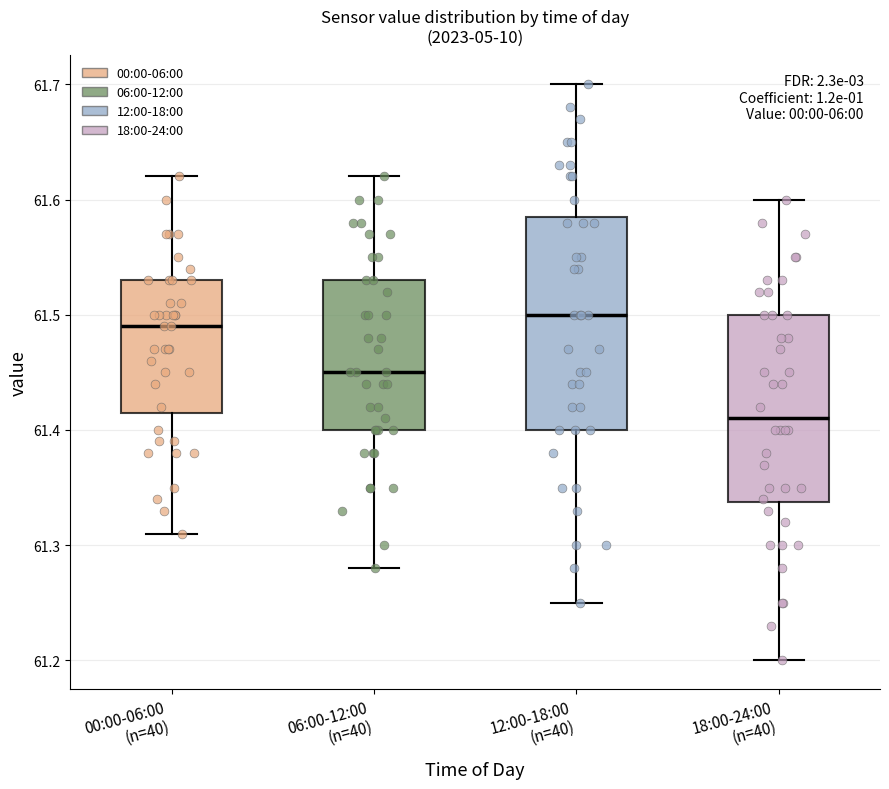

Reading left to right, read every box against the y-axis: the position of its median line, the range the box covers, and the ends of its whiskers. The values are not printed on the chart, so give them approximately, as read against the axis.

00:00-06:00 (n=40): median 61.49, box 61.42 to 61.53, whiskers 61.31 to 61.62
06:00-12:00 (n=40): median 61.45, box 61.40 to 61.53, whiskers 61.28 to 61.62
12:00-18:00 (n=40): median 61.50, box 61.40 to 61.59, whiskers 61.25 to 61.70
18:00-24:00 (n=40): median 61.41, box 61.34 to 61.50, whiskers 61.20 to 61.60